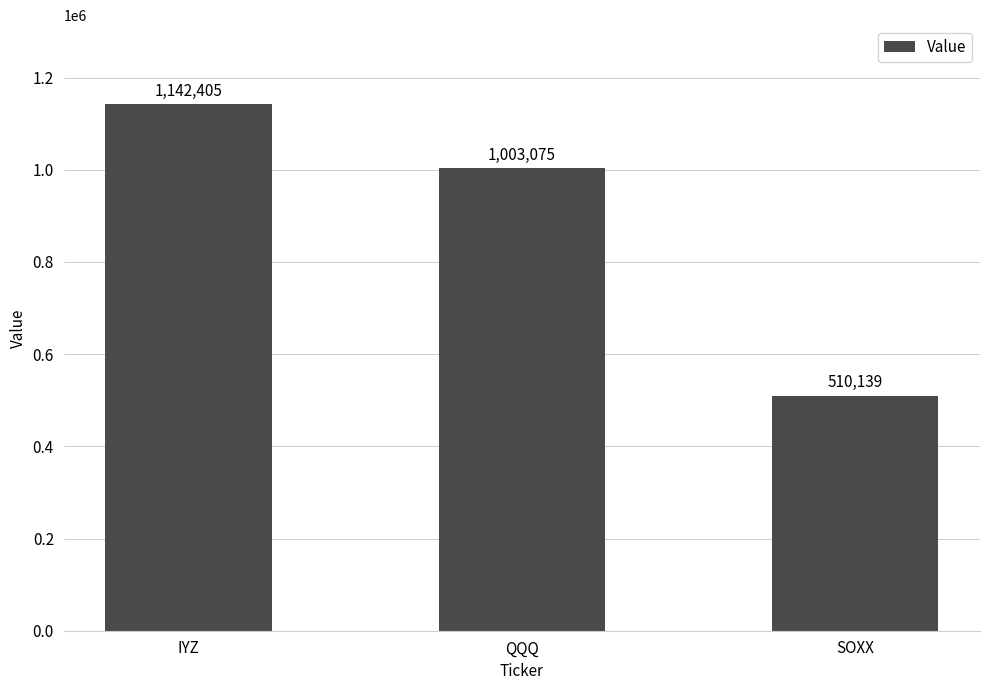

What is the sum of the values at SOXX and QQQ?

1513214